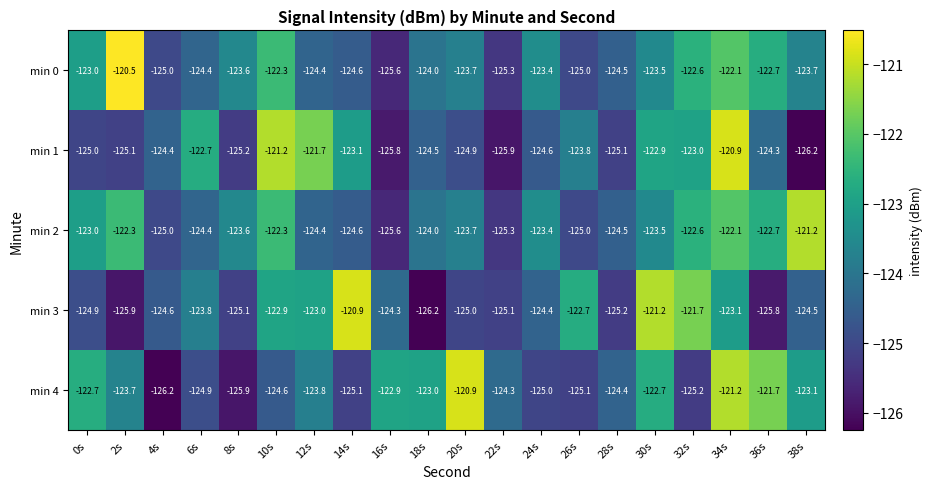

What is the spread (max minus min) of values at 12s?

2.7